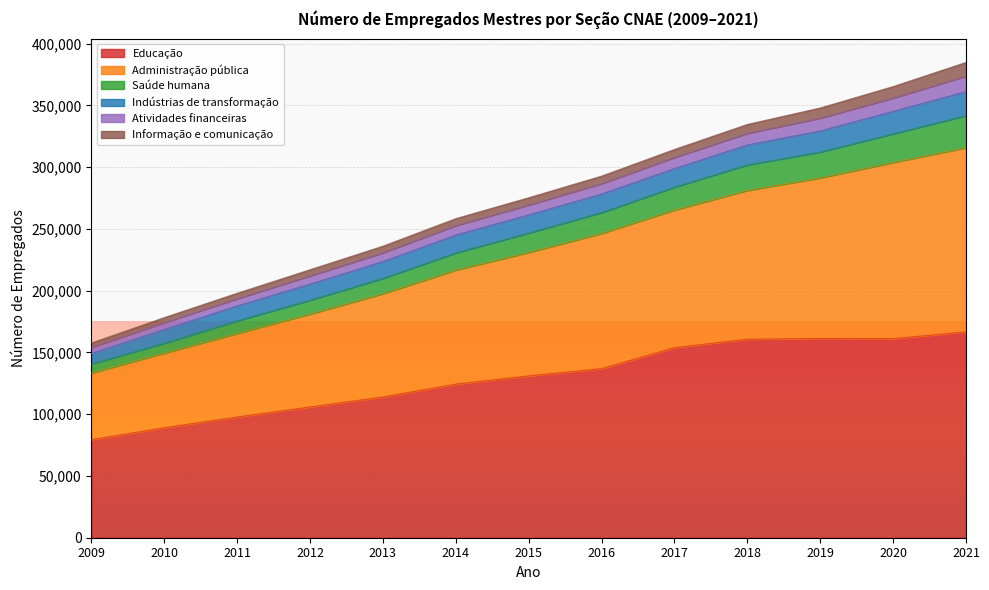

What is the difference between the Educação values at 2014 and 2019?

36996